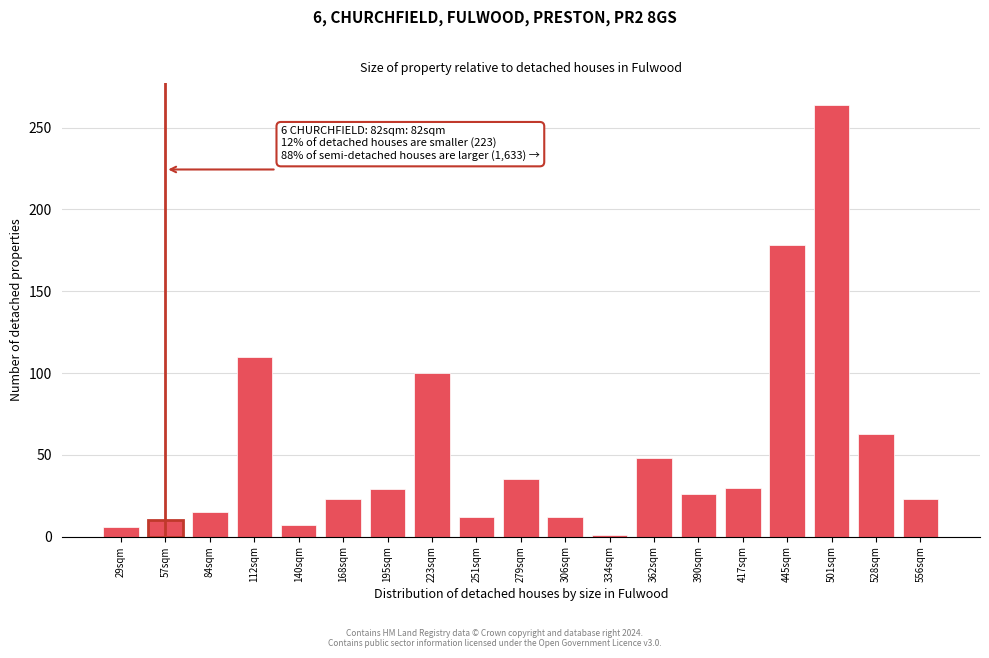

What is the label of the 5th bar from the left?

140sqm